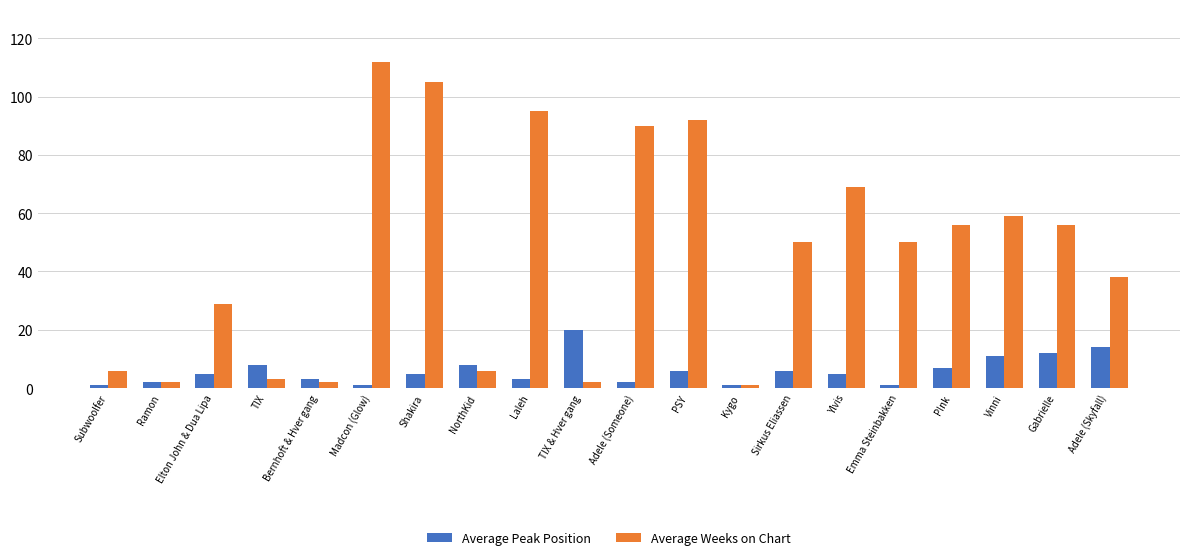

What is the highest value of the Average Weeks on Chart series?

112